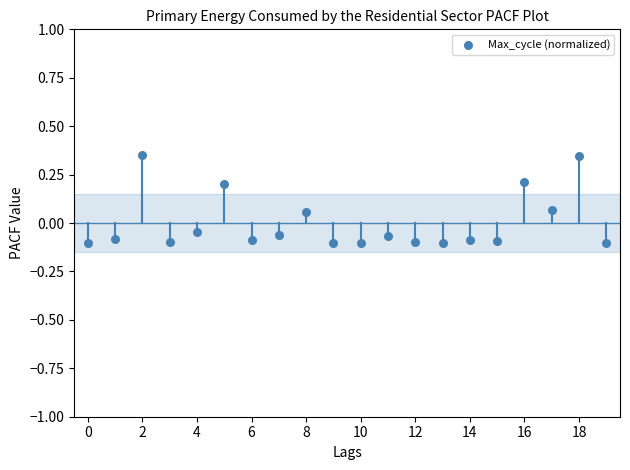

What is the range of Y values (max minus min)?

0.5